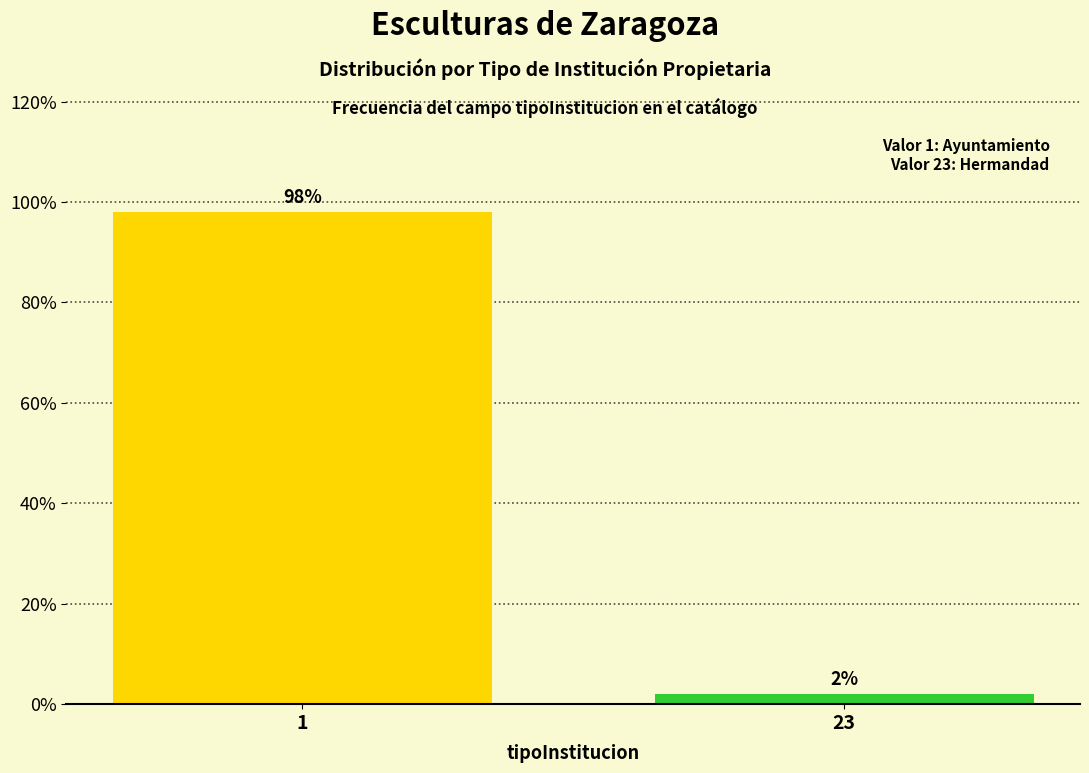

Reading left to right, extract all data points from this chart.

1=98	23=2